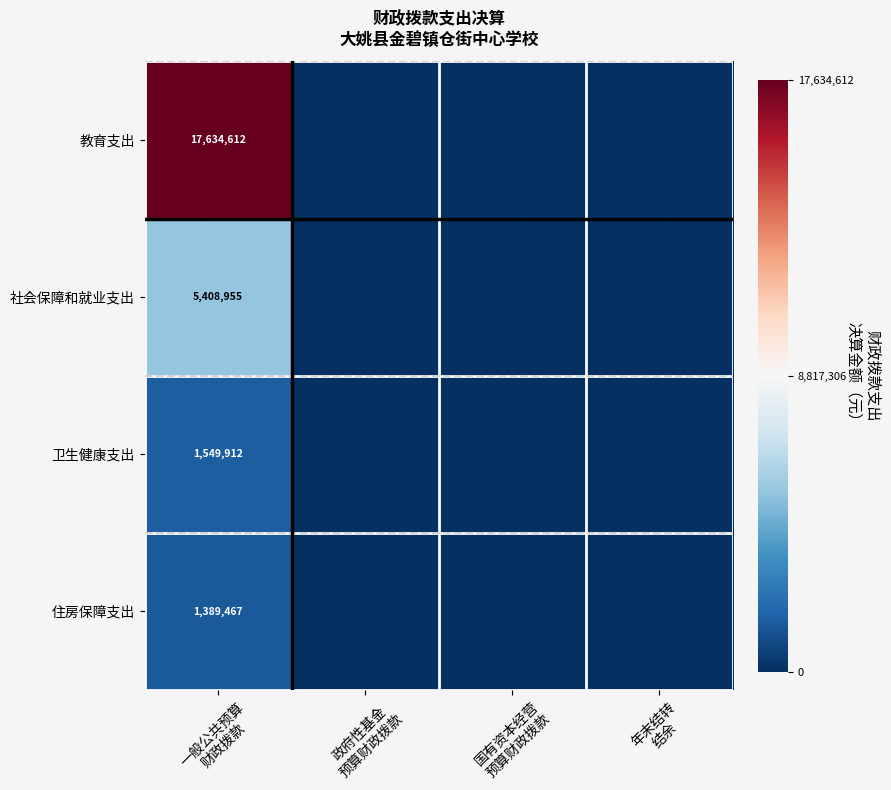

Which series has the widest spread of values?

教育支出